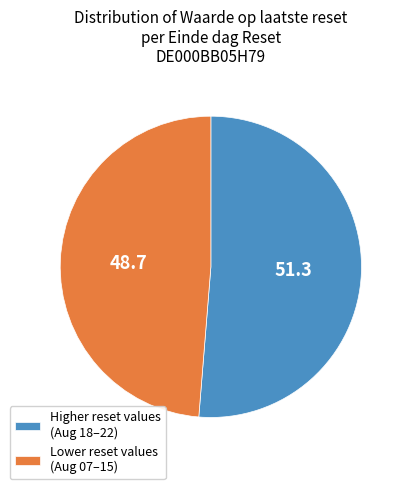

What is the smallest slice in the pie chart?

Lower reset values (Aug 07–15)